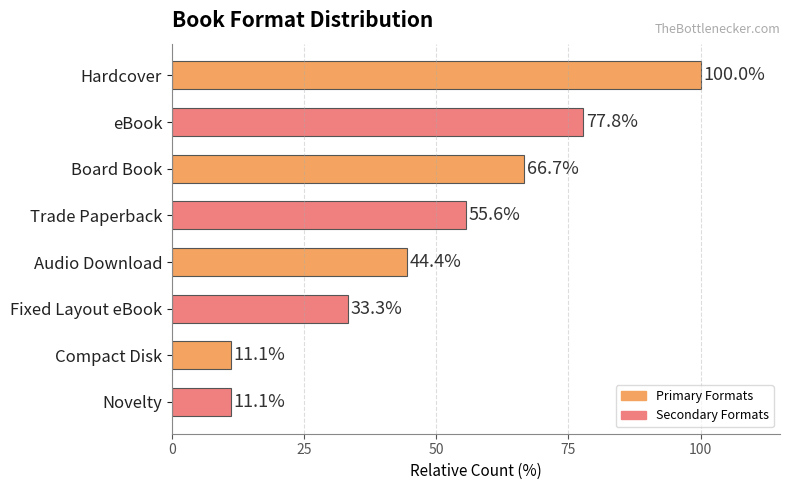

What is the ratio of the value at eBook to the value at Novelty?

7.0